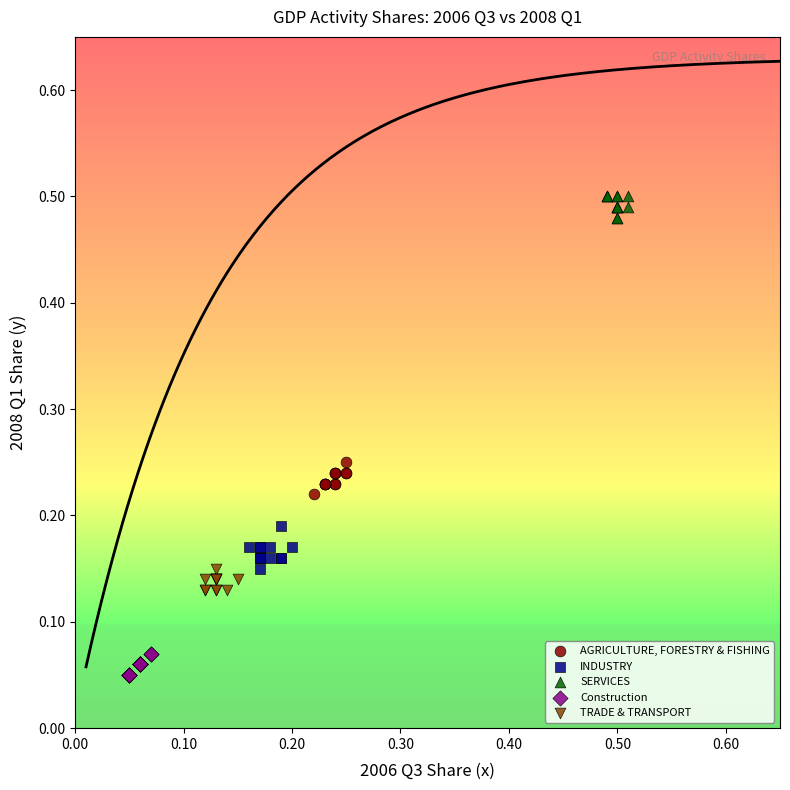

Which series reaches the maximum Y coordinate?

SERVICES